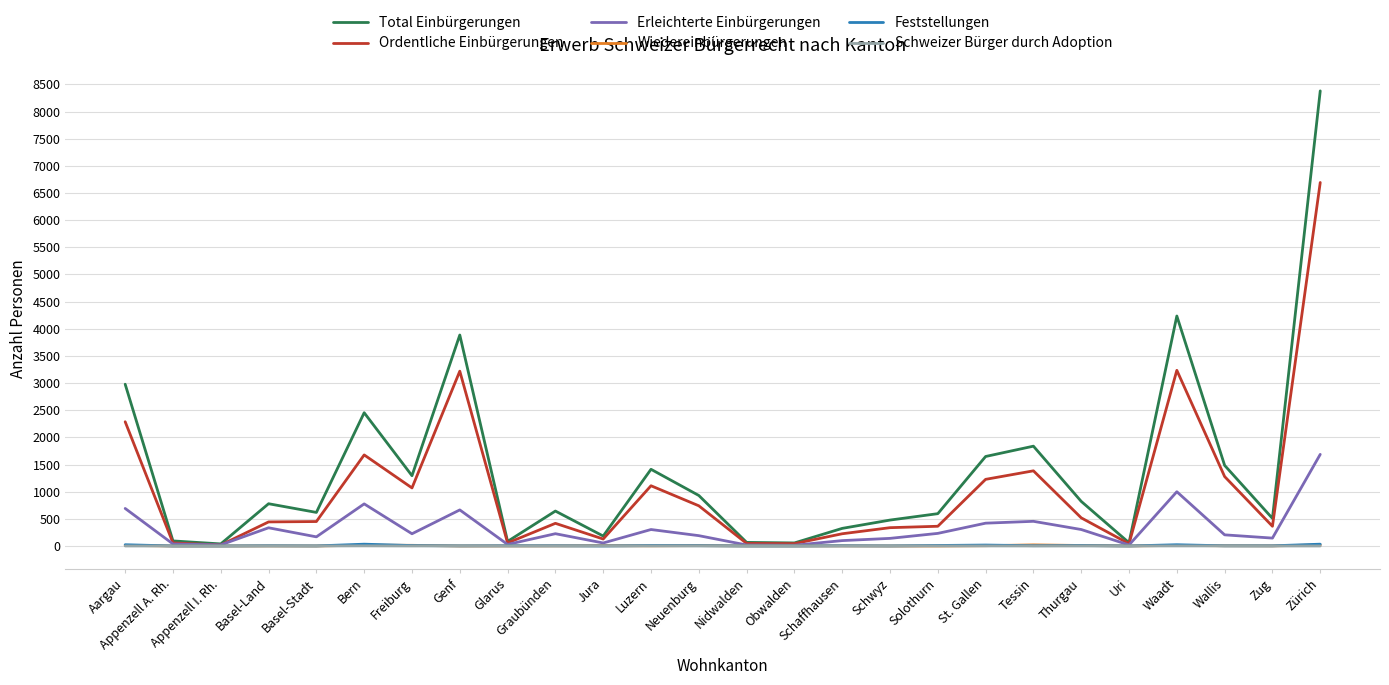

What is the highest value of the Total Einbürgerungen series?

8381